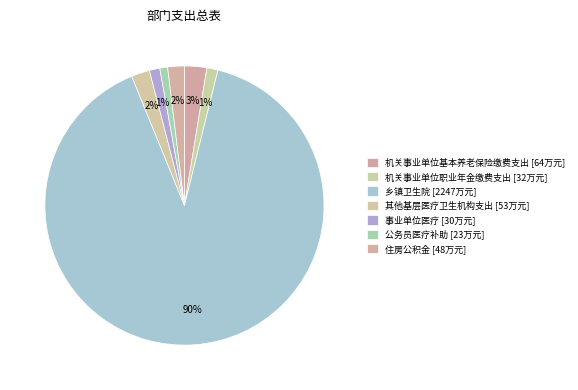

How many segments does this pie chart have?

7